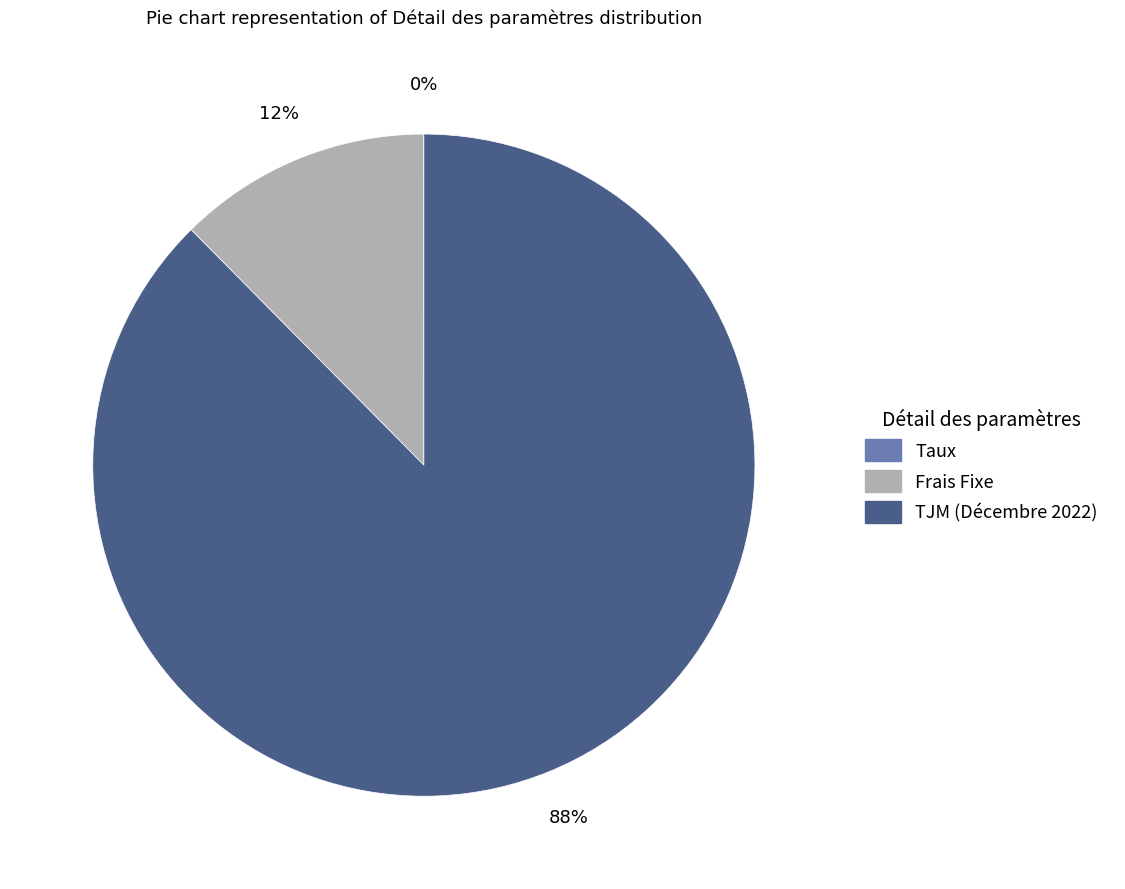

Is it true that Frais Fixe is 1% of the pie?

False